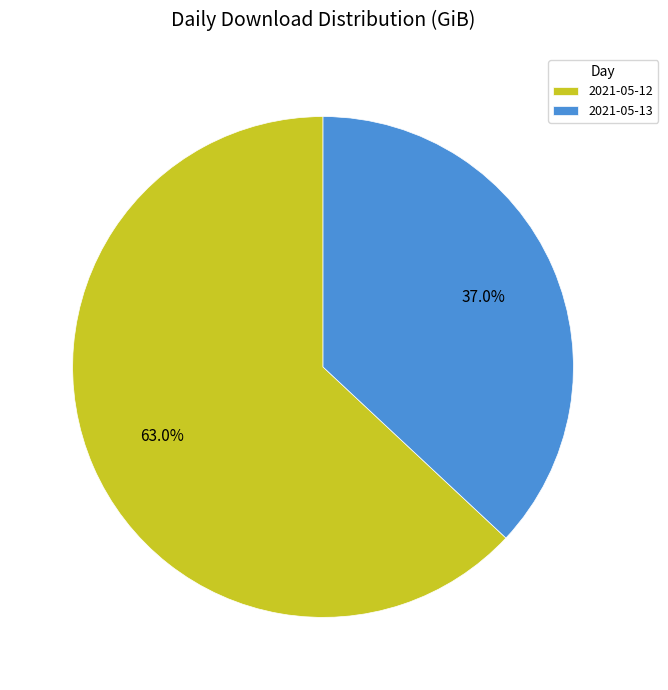

Is there a majority slice in this chart?

Yes